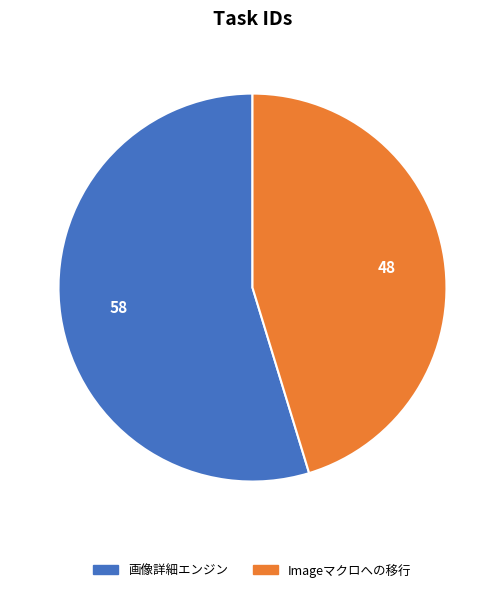

How many segments does this pie chart have?

2